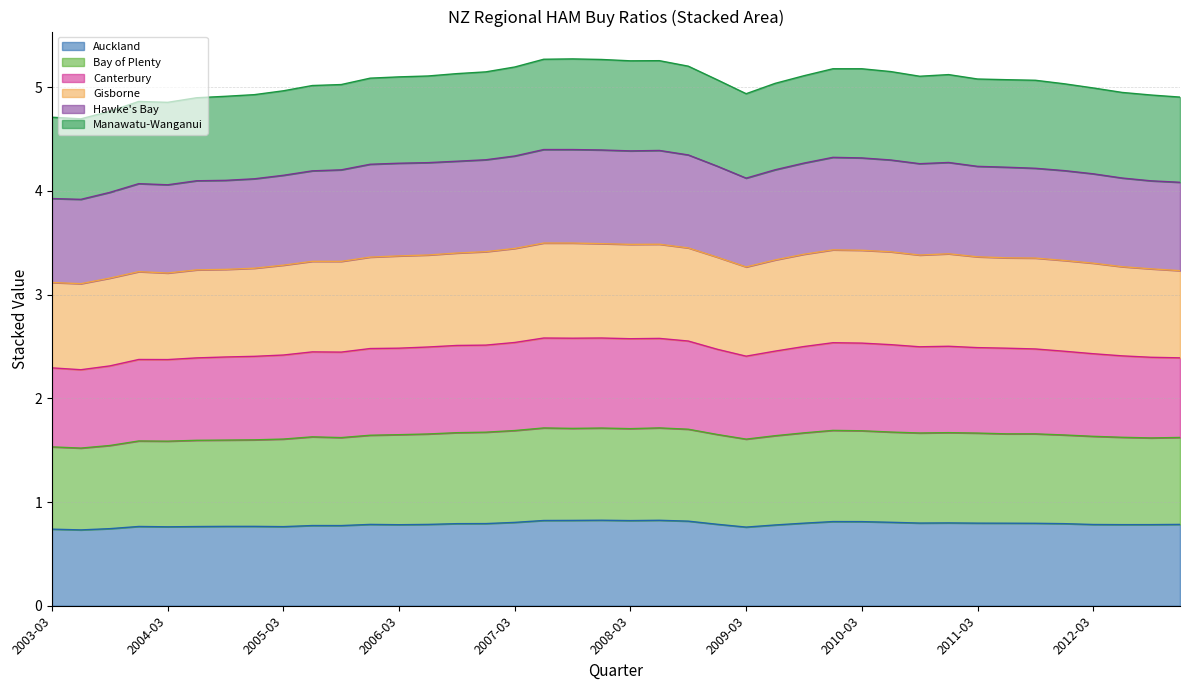

True or false: Manawatu-Wanganui and Auckland intersect in this chart.

False